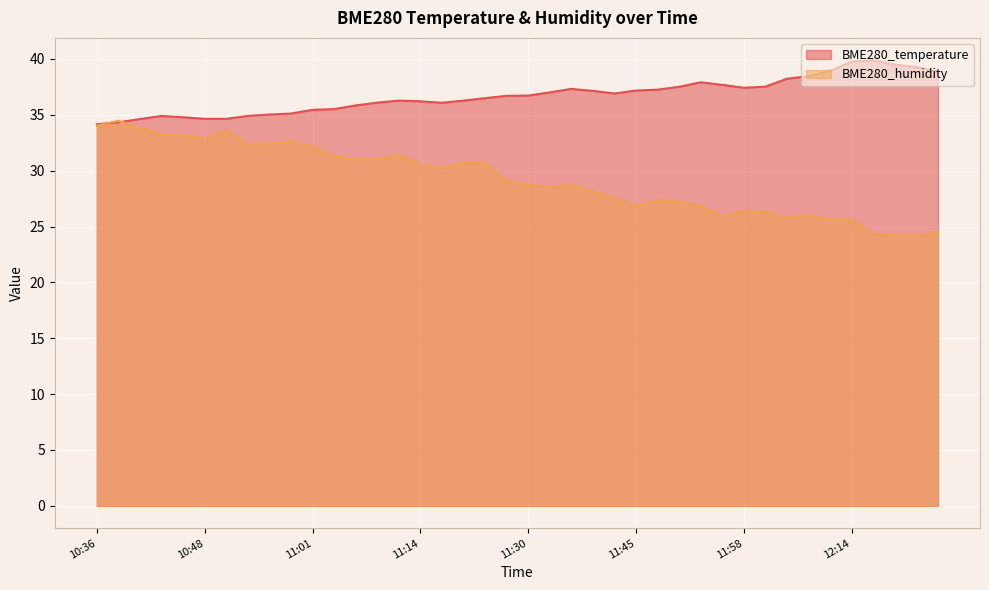

In BME280_humidity, how many points are lower than both neighbors (excluding endpoints)?

10